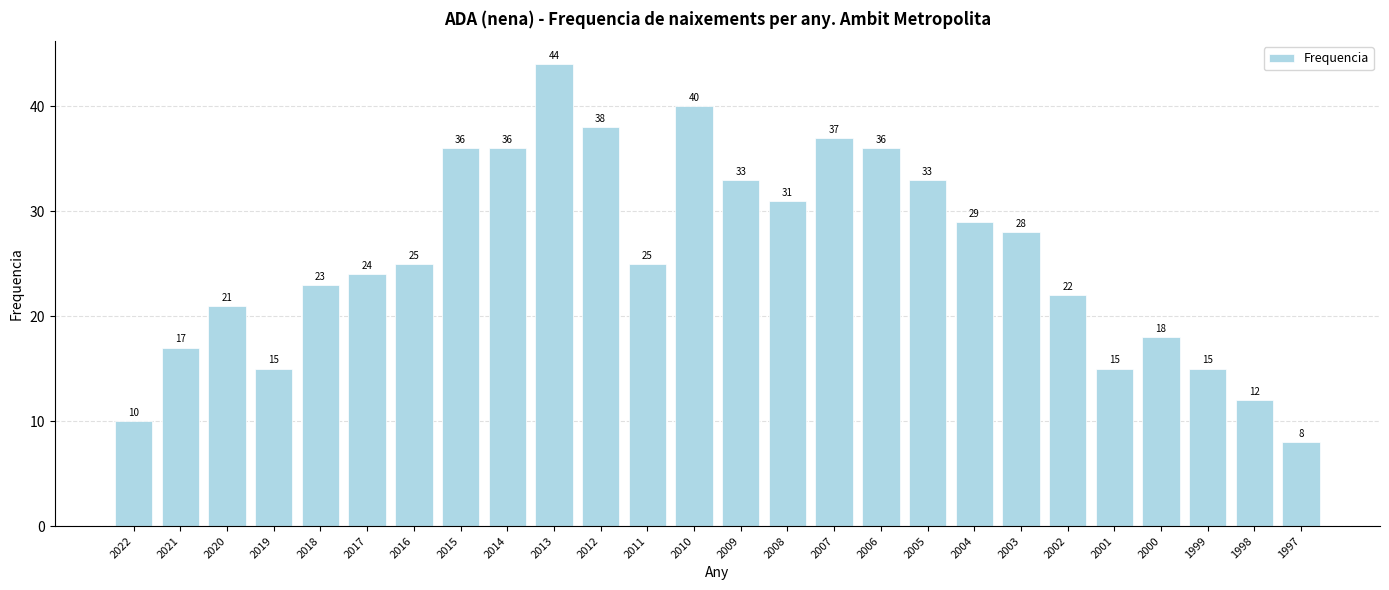

What is the smallest value displayed?

8